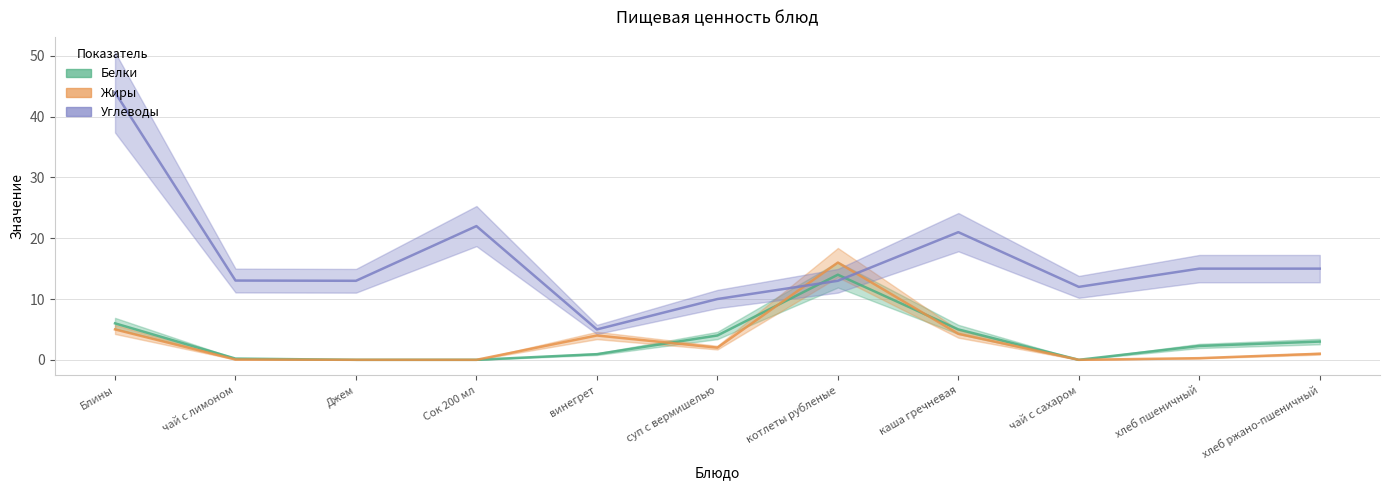

Reading left to right, transcribe all the data shown in this chart.

Белки: 6.0	0.2	0.0	0.0	0.9	4.0	14.0	5.0	0.0	2.3	3.0
Жиры: 5.0	0.1	0.0	0.0	4.0	2.0	16.0	4.3	0.0	0.3	1.0
Углеводы: 44.0	13.0	13.0	22.0	5.0	10.0	13.0	21.0	12.0	15.0	15.0